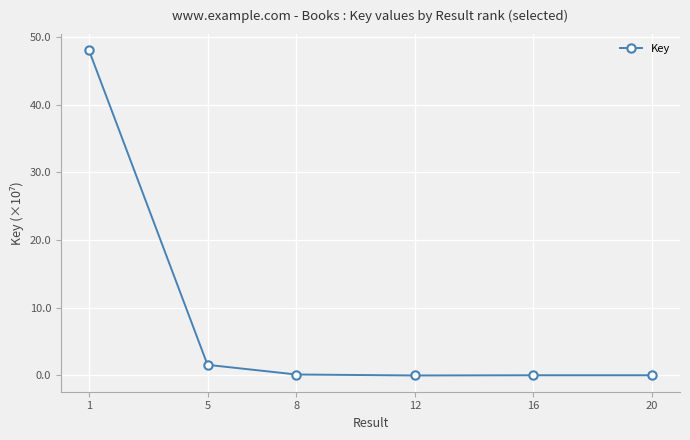

Read the value at 5.

1.6